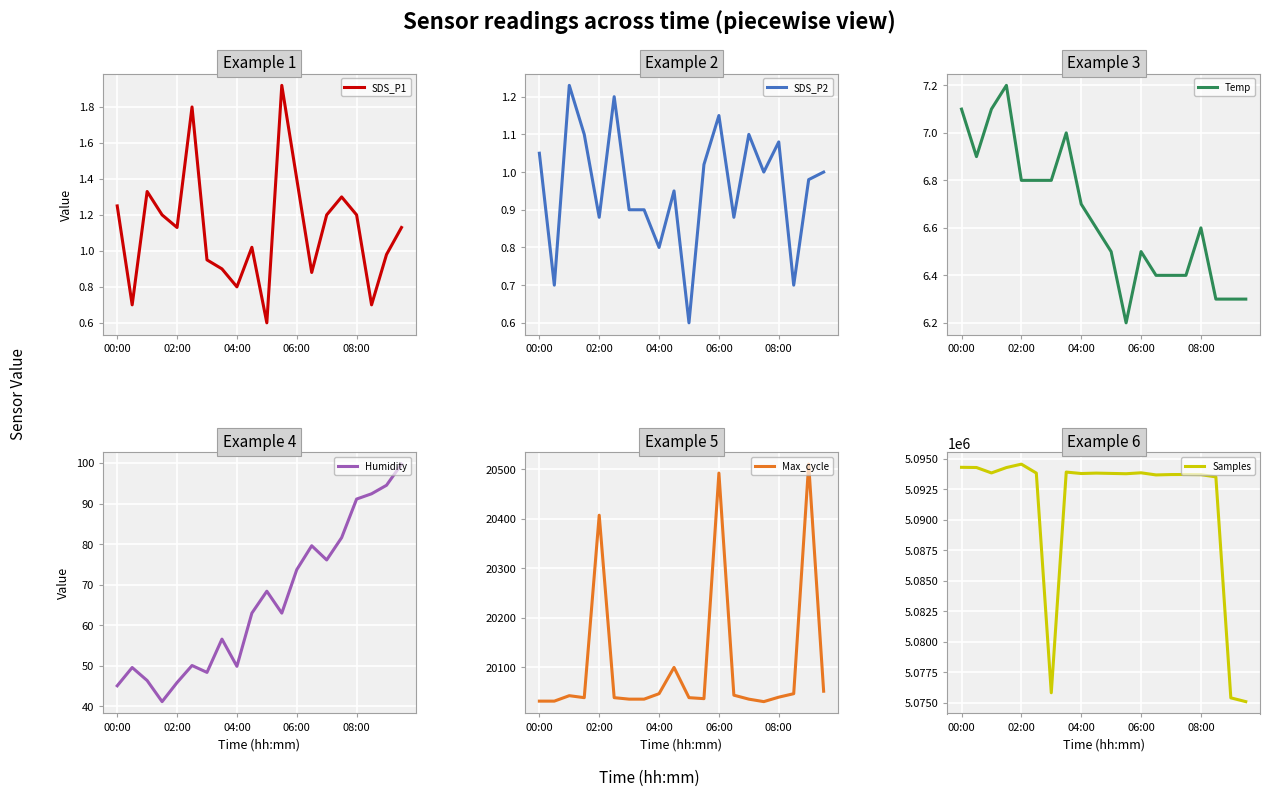

What is the average value of the Temp series?

6.6